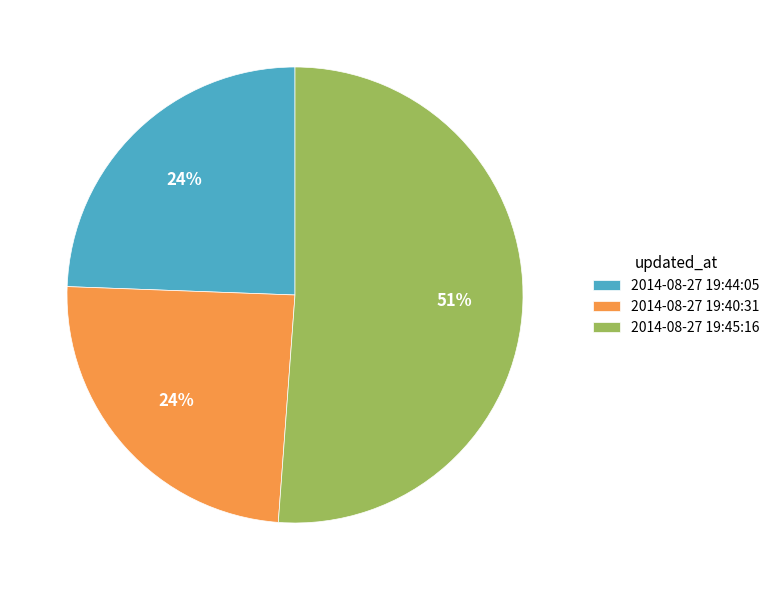

How many segments does this pie chart have?

3